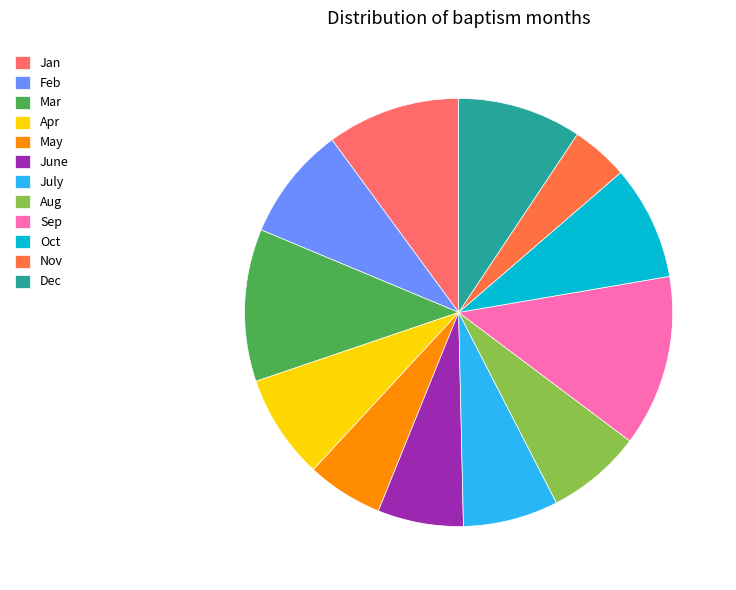

What is the largest slice in the pie chart?

Sep